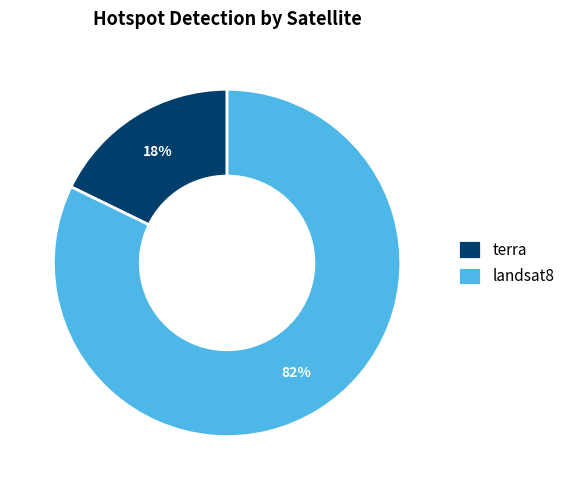

The terra slice represents 4% of the pie. True or false?

False